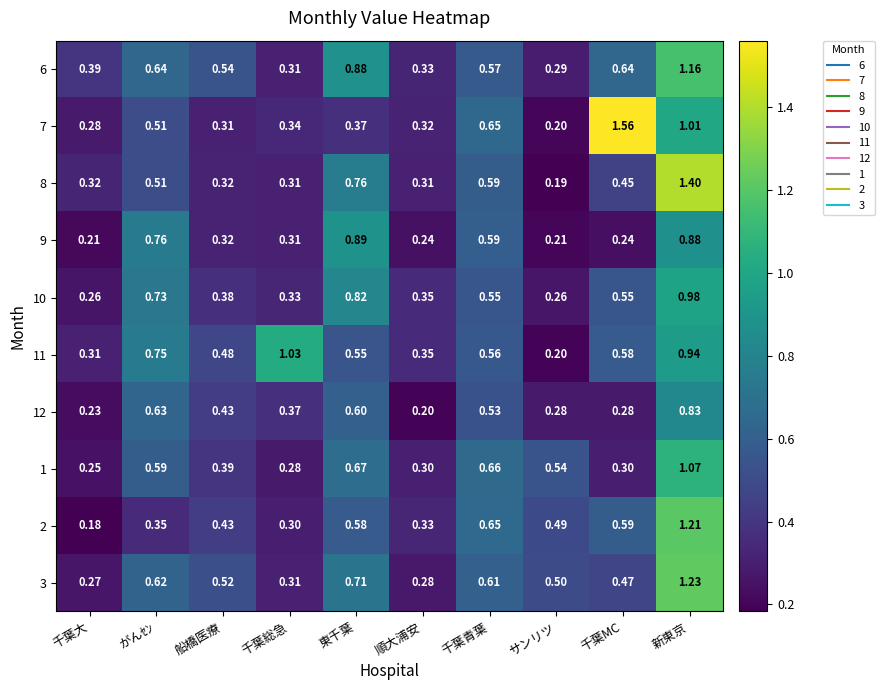

List the series in order of their peak value, lowest first.

12, 9, 10, 11, 1, 6, 2, 3, 8, 7